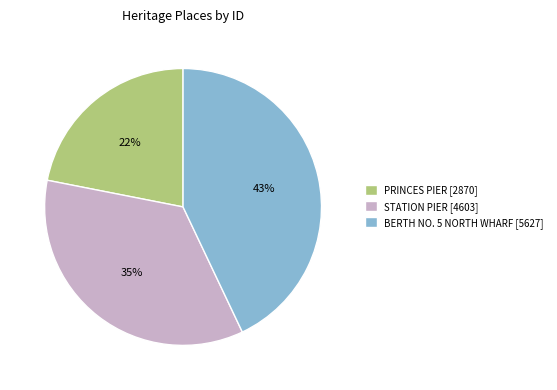

Which has a higher value, PRINCES PIER or BERTH NO. 5 NORTH WHARF?

BERTH NO. 5 NORTH WHARF